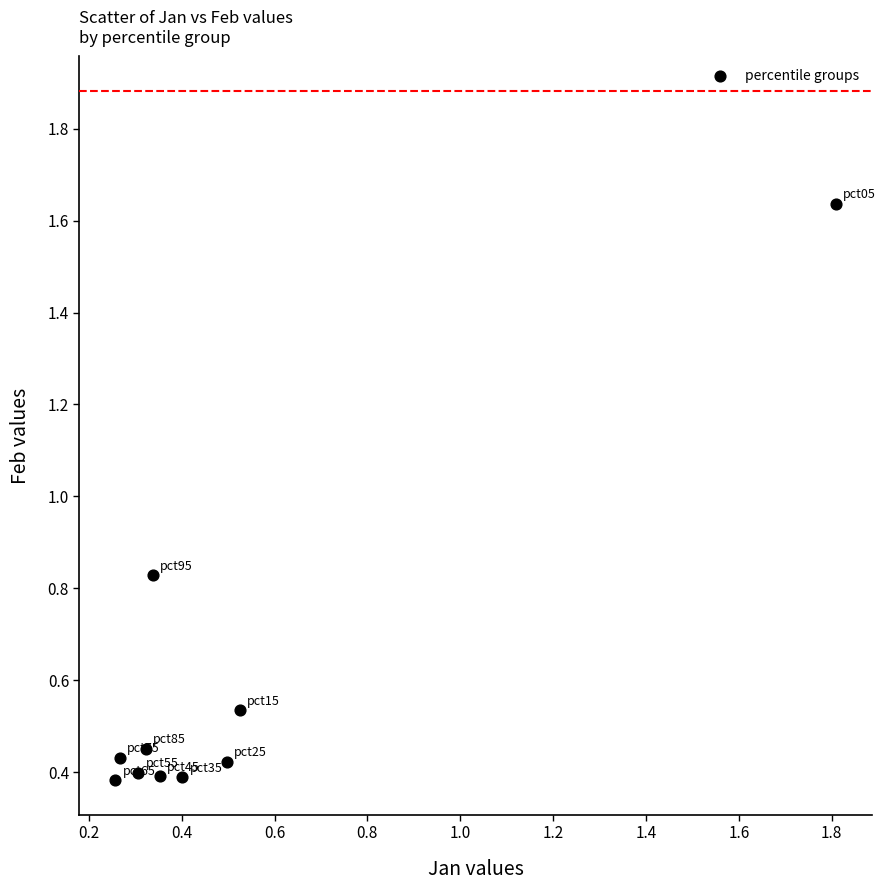

What is the average Y value?

0.6